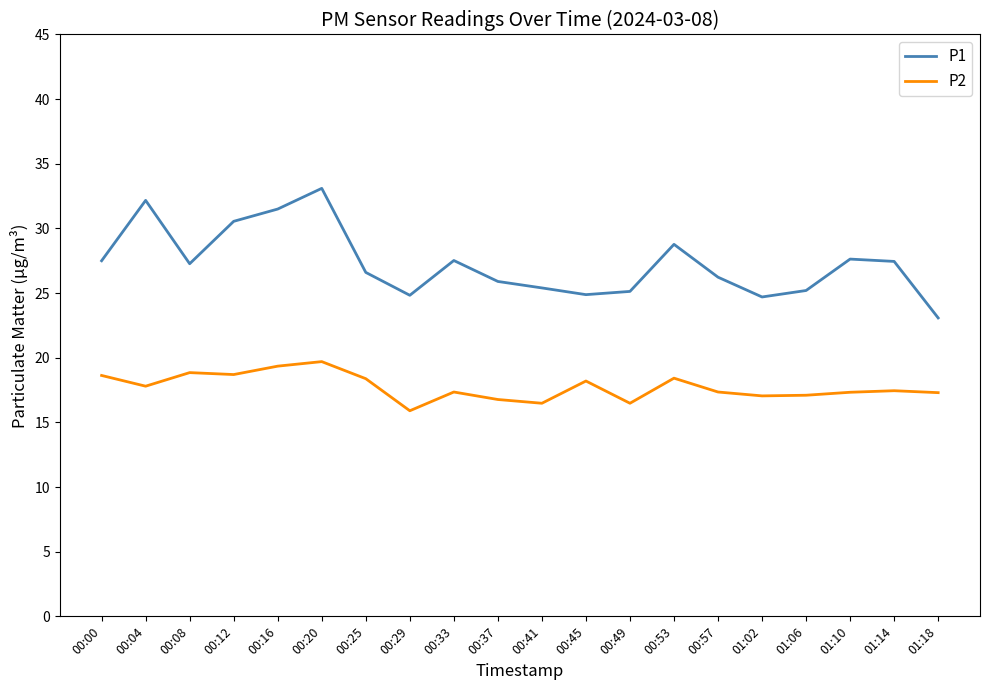

Which category has the lowest value across all series?

00:29